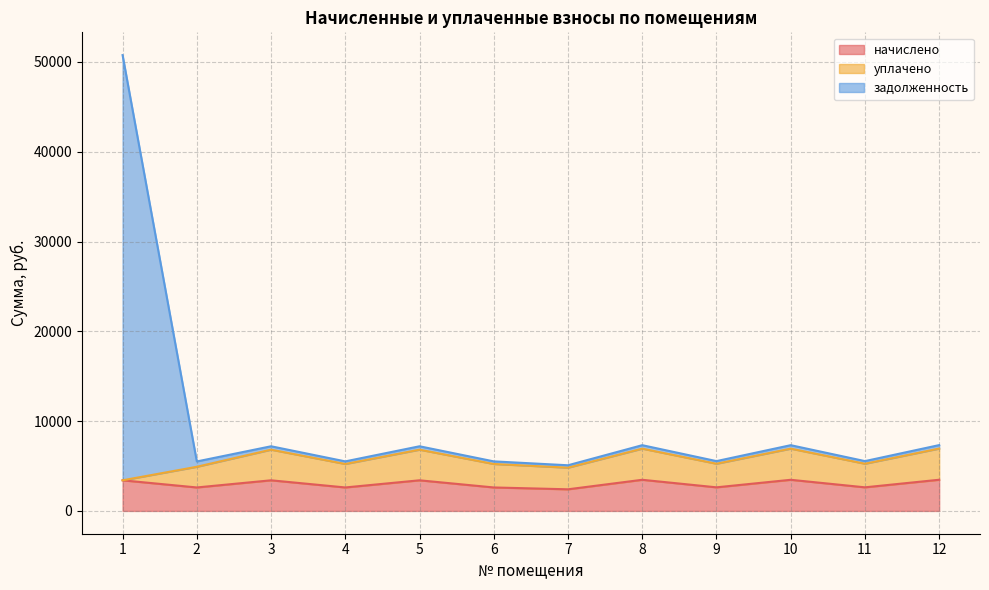

What are all the series names shown in the legend?

начислено, уплачено, задолженность